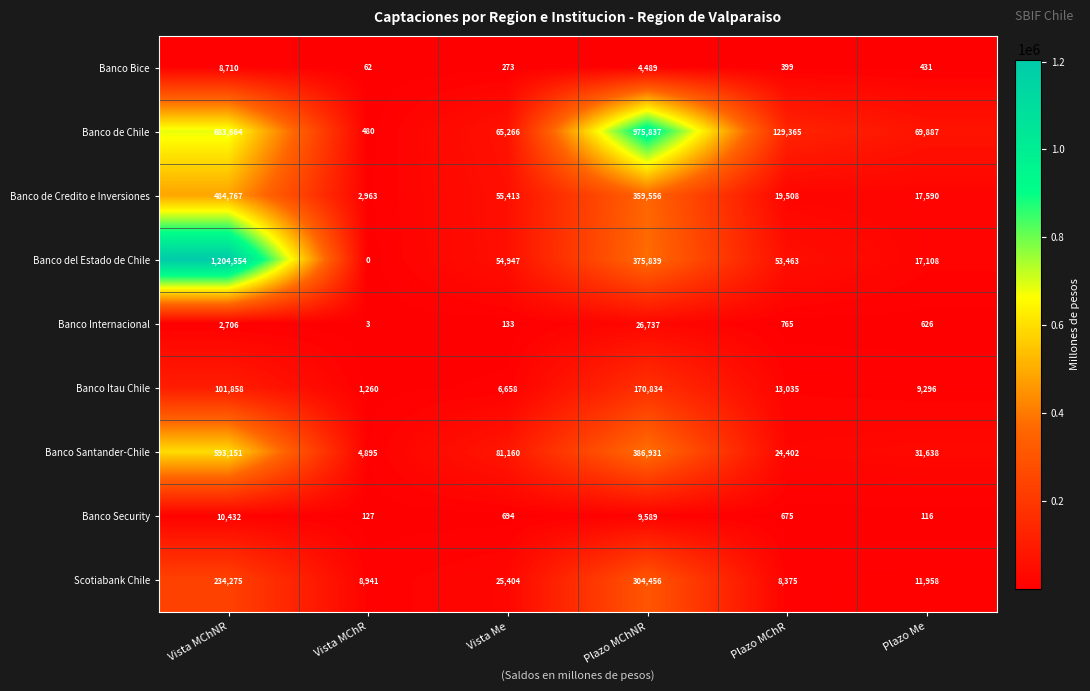

What is the total value across all series at Plazo Me?

158650